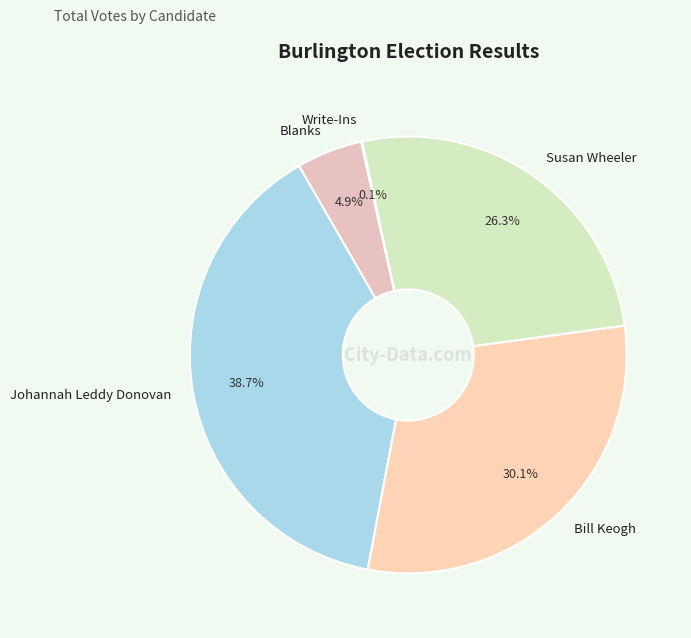

What is the largest slice in the pie chart?

Johannah Leddy Donovan